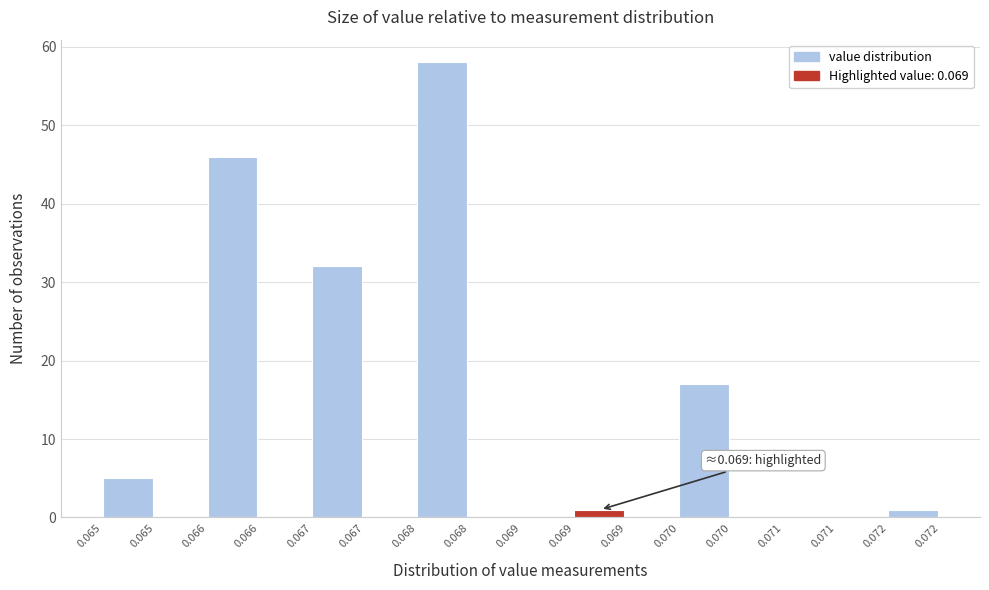

Count the number of categories in the chart.

16